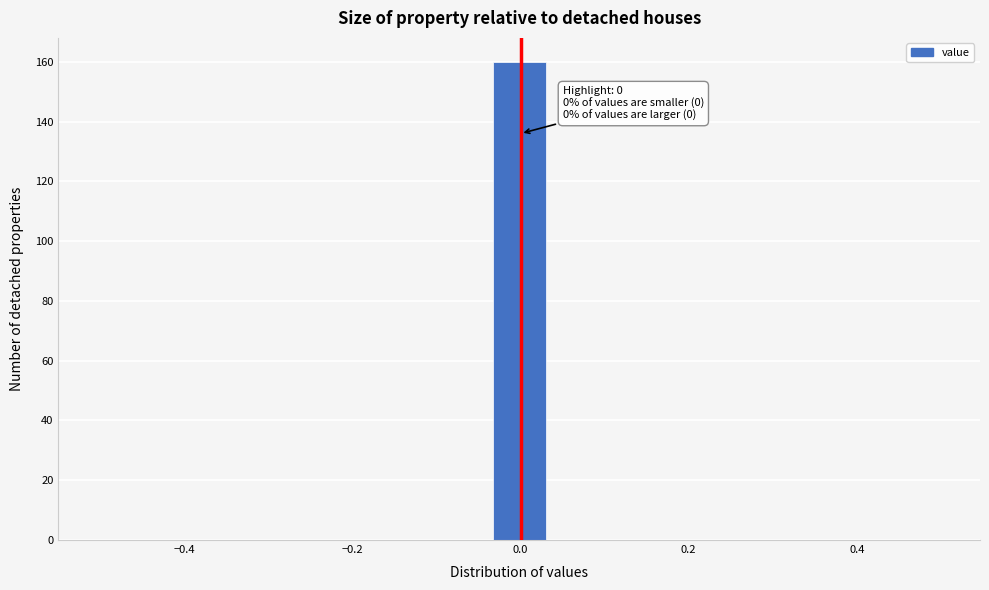

Read against the x-axis, roughly where is the centre of the tallest bar?

0.00